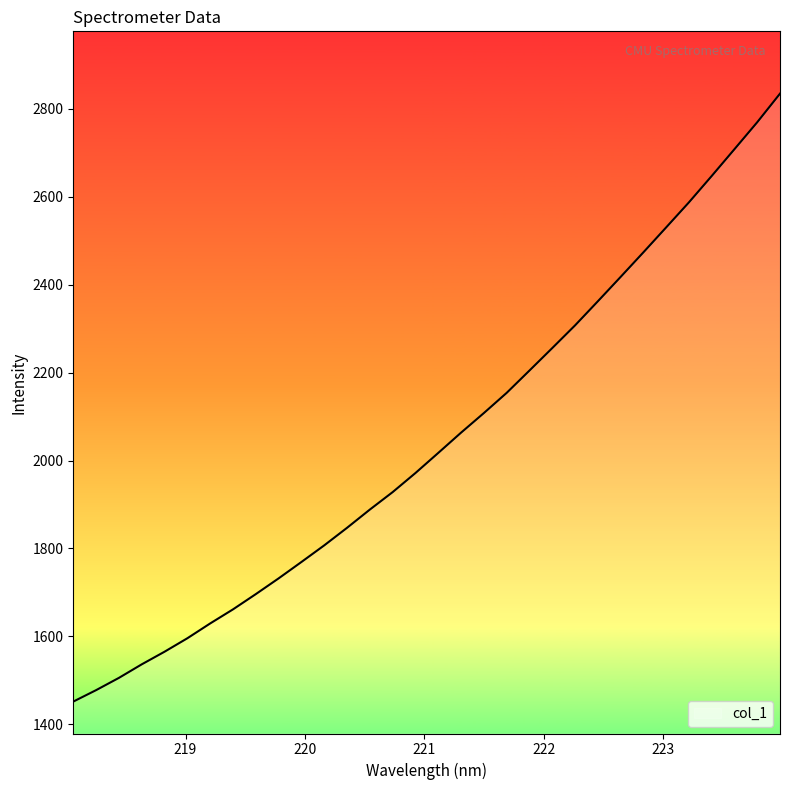

Count the number of categories in the chart.

32